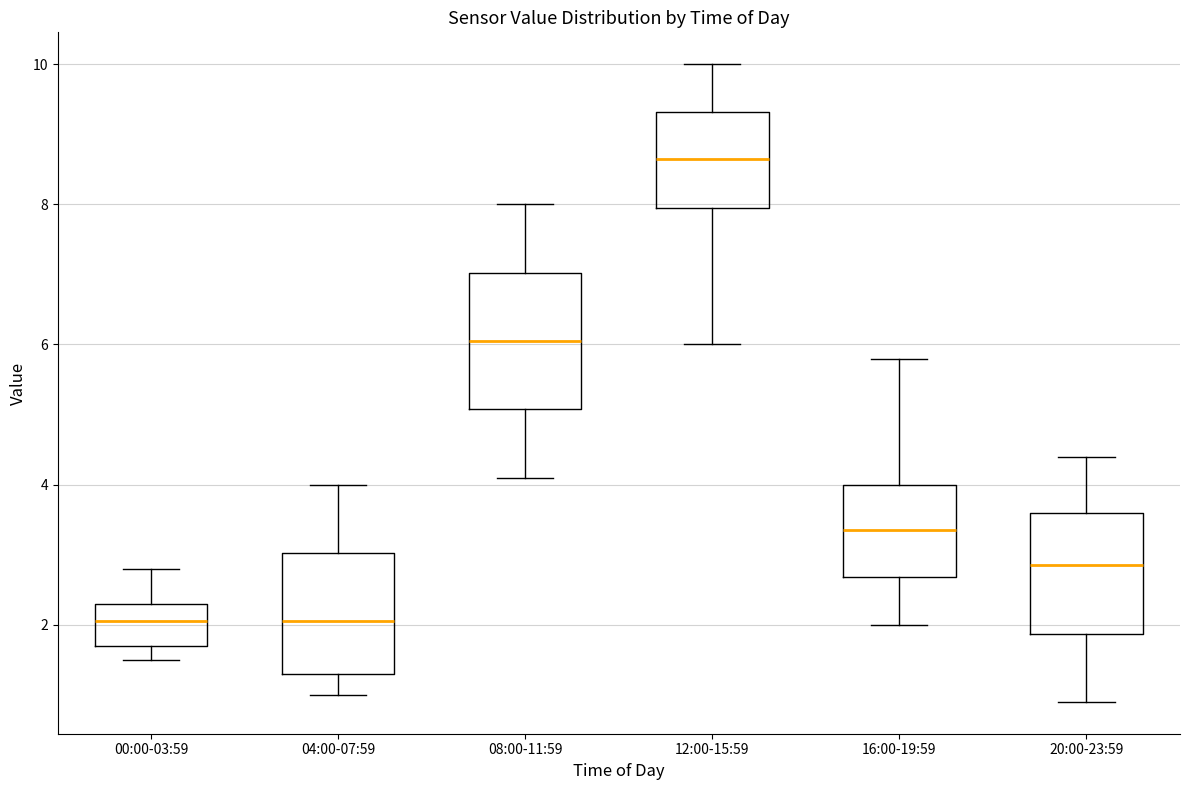

Where is the upper edge of the box for 20:00-23:59 on the y-axis? The values are not printed on the chart, so give them approximately, as read against the axis.

3.6